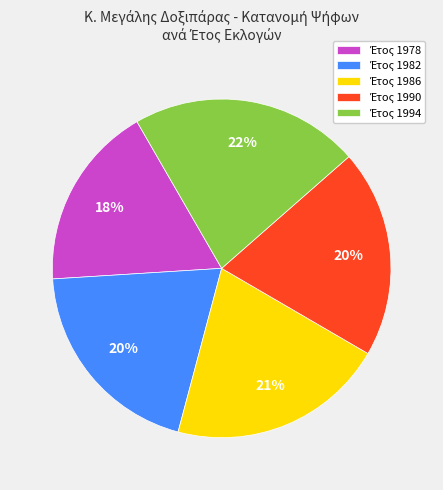

To the nearest percent, what is the difference between the largest and smallest slice percentages?

4%